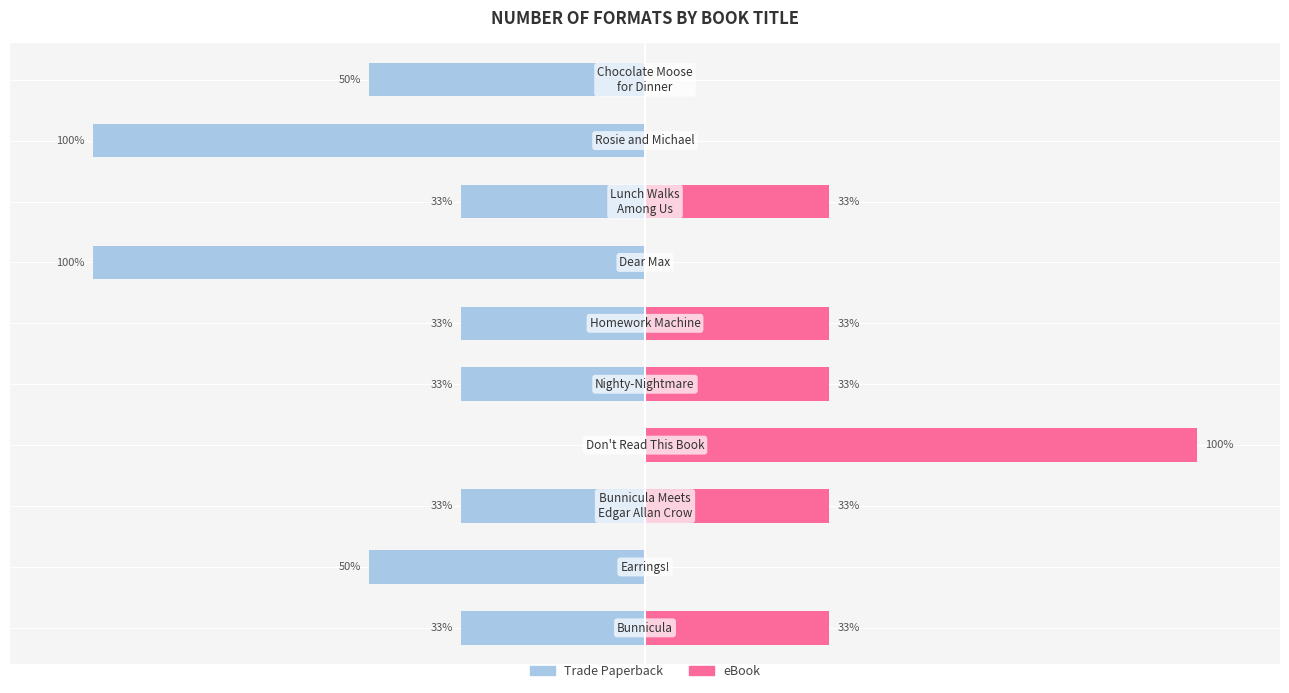

How many bars are there in total?

20